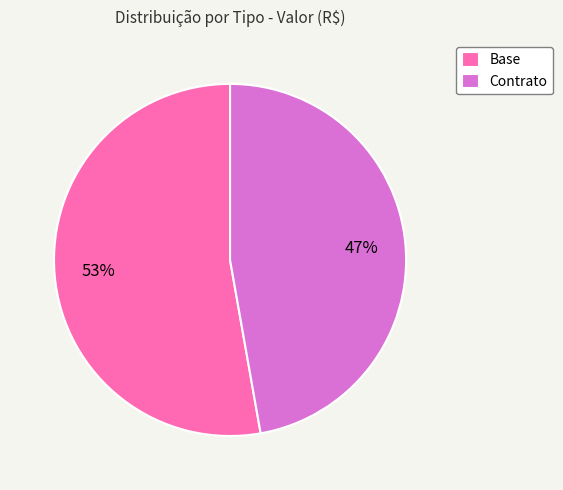

To the nearest percent, what is the difference between the Base and Contrato slice percentages?

6%